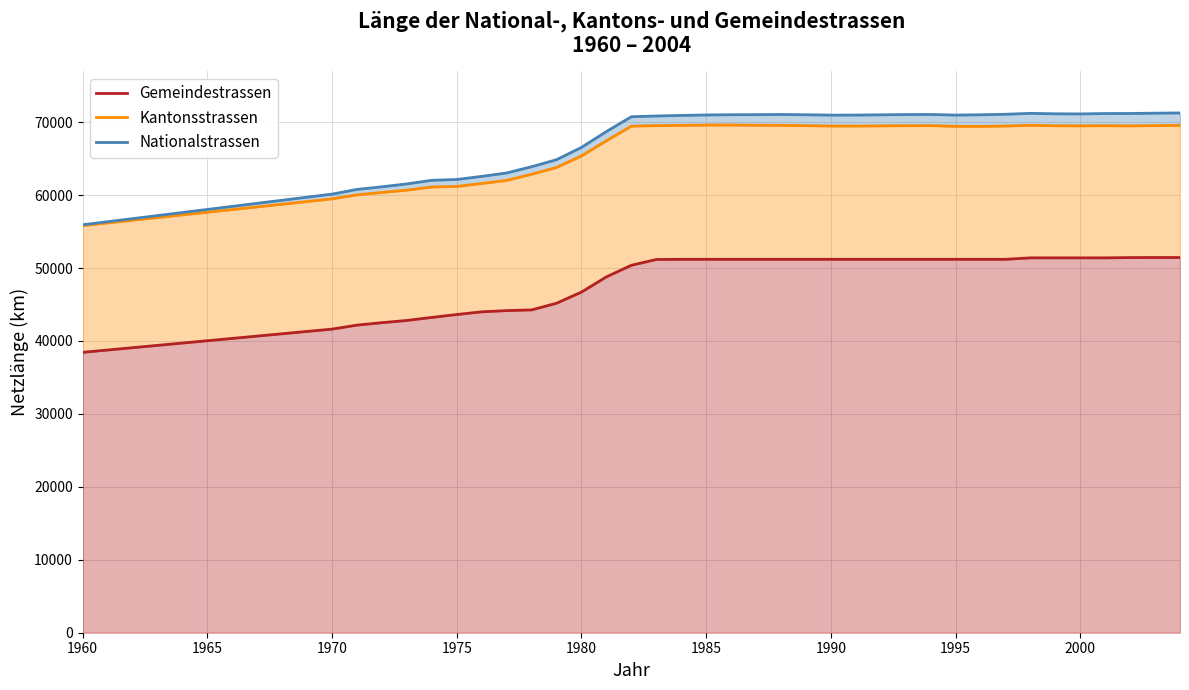

Reading left to right, list all the values displayed in this chart.

Gemeindestrassen: 38444.0	41628.0	42177.0	42511.0	42815.0	43232.0	43629.0	43999.0	44165.0	44262.0	45176.0	46707.0	48792.0	50382.0	51171.0	51197.0	51197.0	51197.0	51197.0	51197.0	51197.0	51197.0	51197.0	51197.0	51197.0	51197.0	51197.0	51197.0	51197.0	51397.0	51397.0	51397.0	51397.0	51438.0	51446.0	51446.0
Kantonsstrassen: 55822.0	59488.0	60037.0	60371.0	60683.0	61118.0	61192.0	61593.0	62023.0	62858.0	63796.0	65374.0	67460.0	69461.0	69524.0	69567.0	69604.0	69613.0	69582.0	69570.0	69523.0	69474.6	69472.0	69494.0	69515.3	69523.4	69435.0	69421.0	69472.9	69572.8	69506.8	69494.3	69512.3	69486.0	69534.0	69563.0
Nationalstrassen: 55934.0	60138.8	60782.2	61141.2	61534.8	62031.6	62144.3	62568.4	63036.9	63893.0	64853.8	66544.6	68718.0	70748.5	70848.2	70926.4	70988.4	71022.2	71033.0	71056.0	71017.9	70969.5	70974.3	71008.5	71044.9	71056.1	70975.1	71014.8	71086.1	71210.6	71148.9	71132.3	71185.7	71192.0	71236.4	71262.6